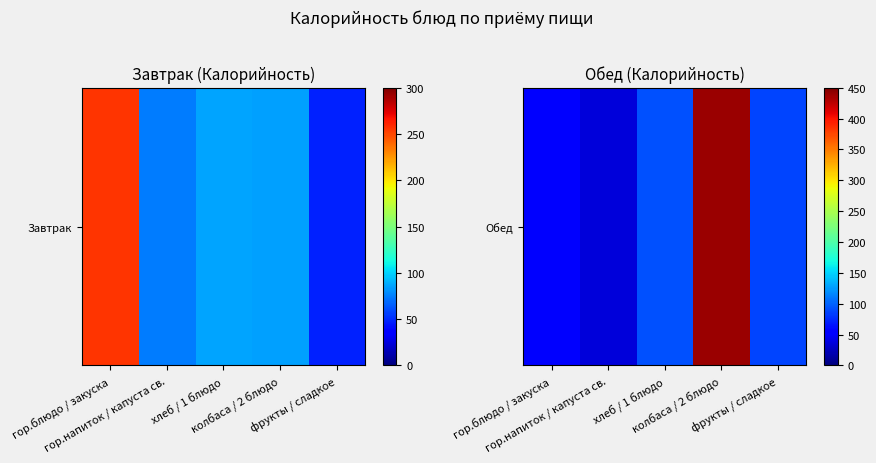

List the labels in order of value, largest first.

колбаса / 2 блюдо, хлеб / 1 блюдо, фрукты / сладкое, гор.блюдо / закуска, гор.напиток / капуста св.